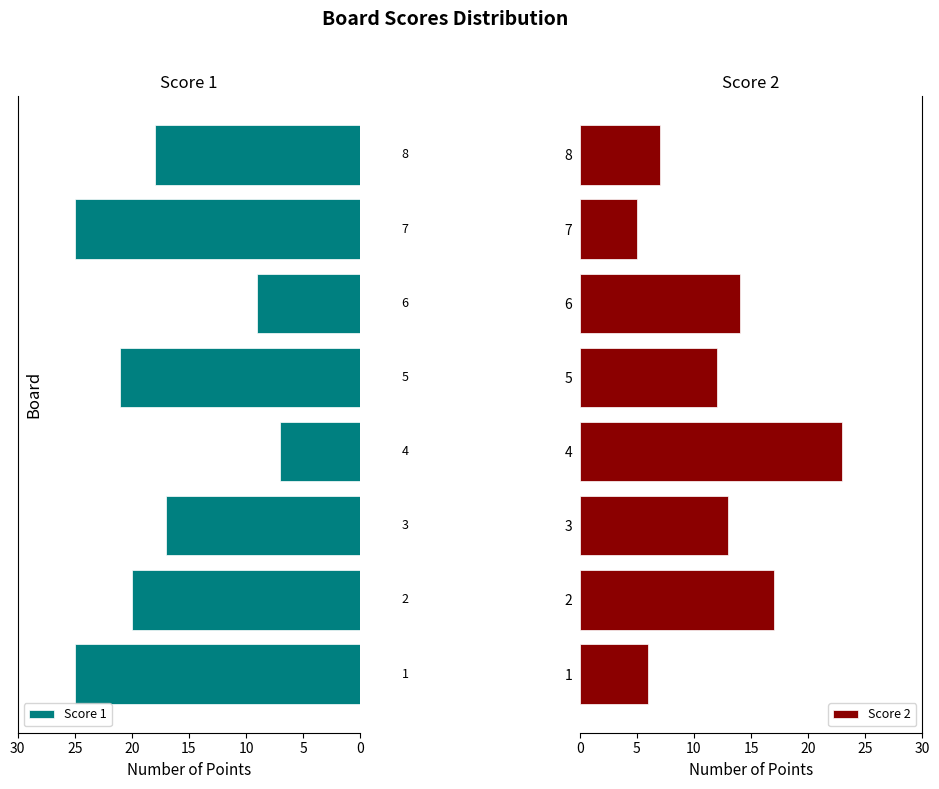

What is the difference between the maximum and minimum values in the Score 1 series?

18